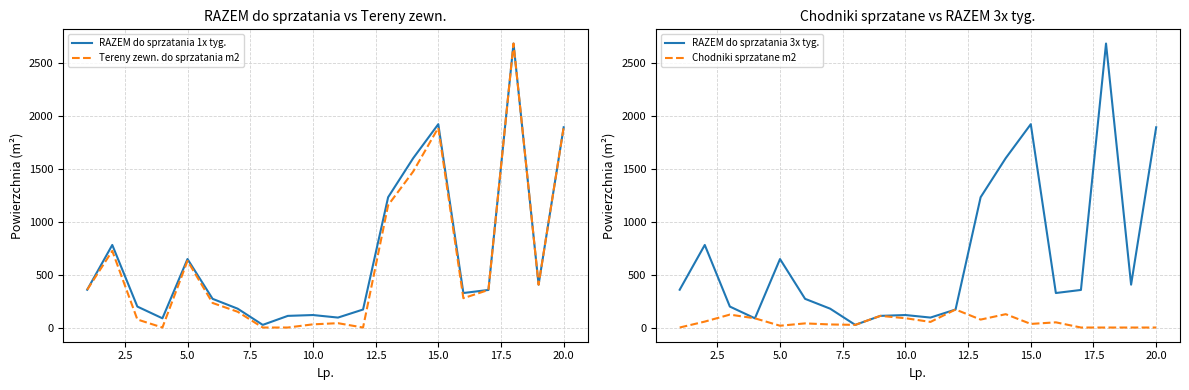

What are all the series names shown in the legend?

RAZEM do sprzatania 1x tyg., Tereny zewn. do sprzatania m2, RAZEM do sprzatania 3x tyg., Chodniki sprzatane m2